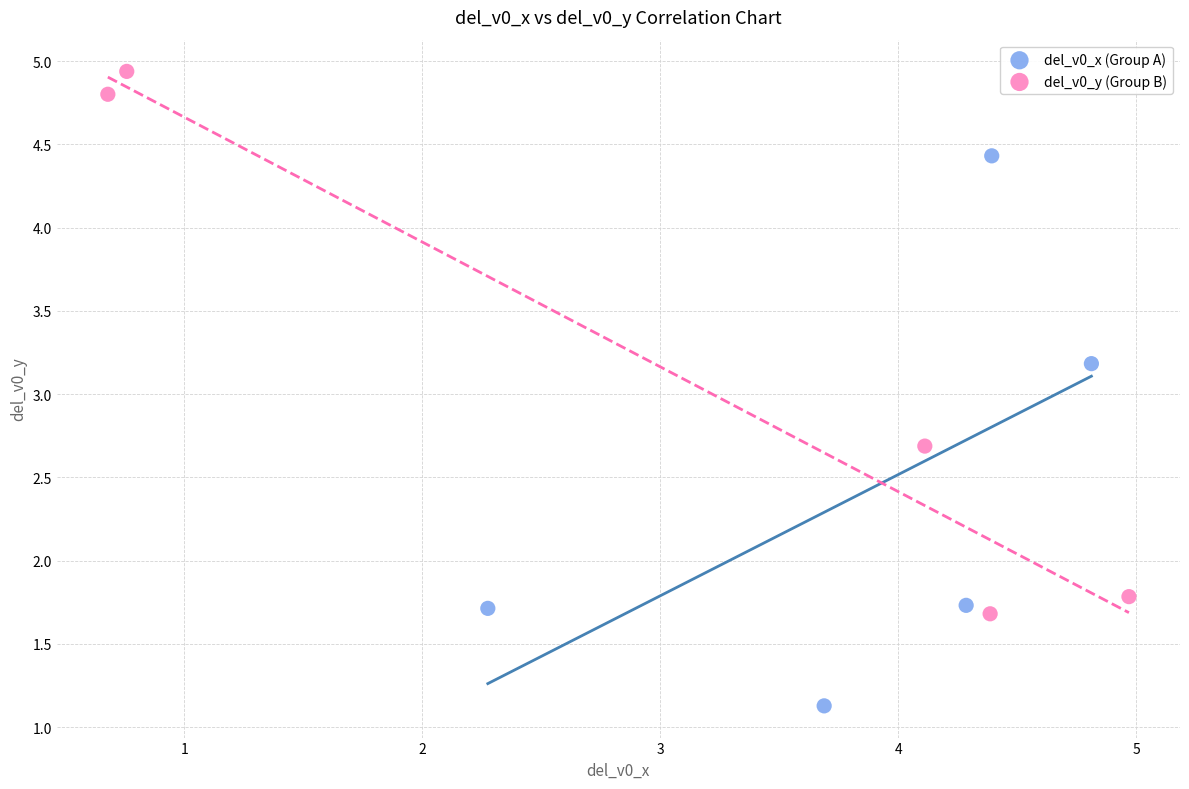

Which series contains the highest Y value?

del_v0_y (Group B)